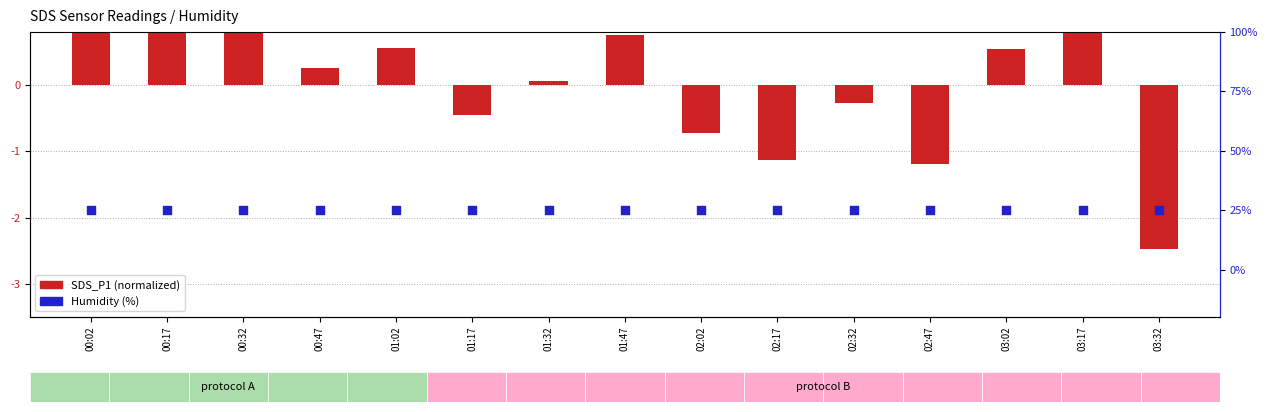

Which series has the widest spread of Y values?

SDS_P1 (normalized)